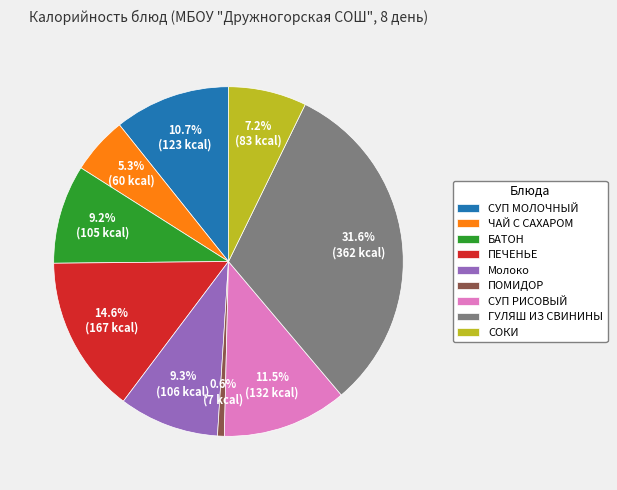

Does any single category account for the majority?

No